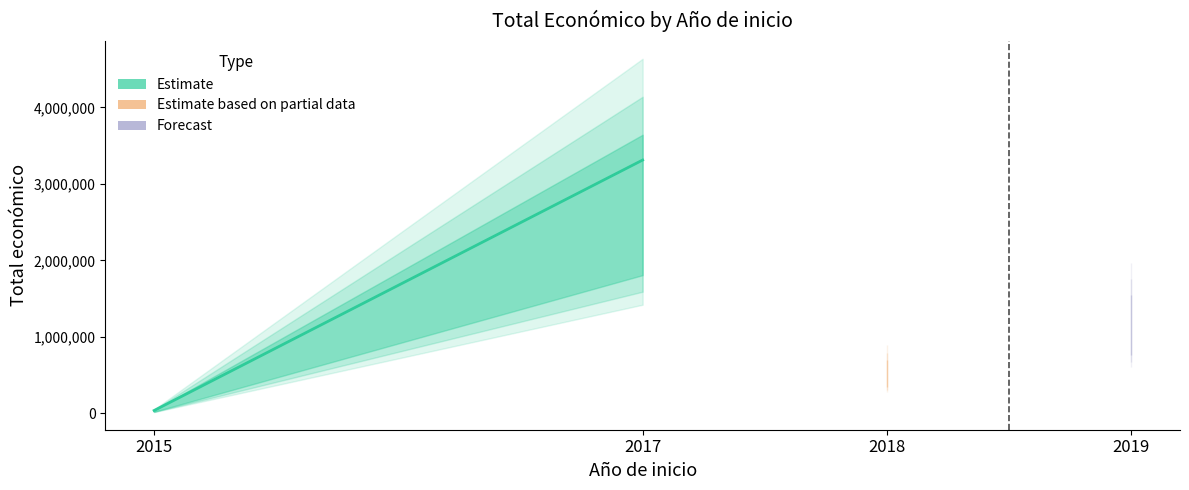

What is the difference between the maximum and minimum values?

3276526